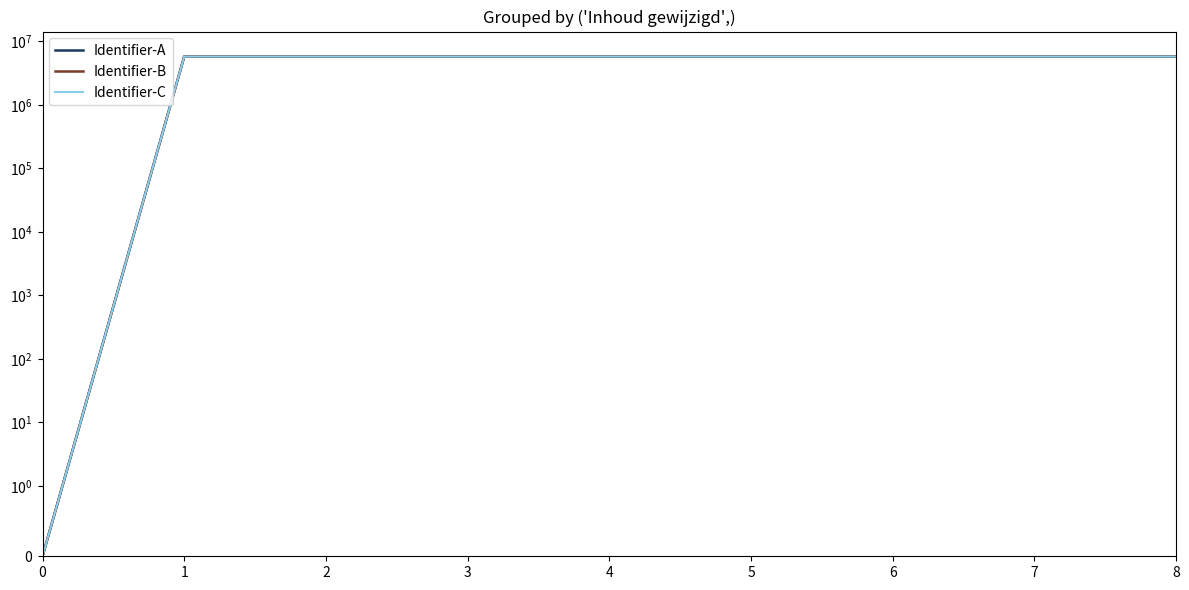

What is the value of the Identifier-A point at the 9th from the left?

5791730.0